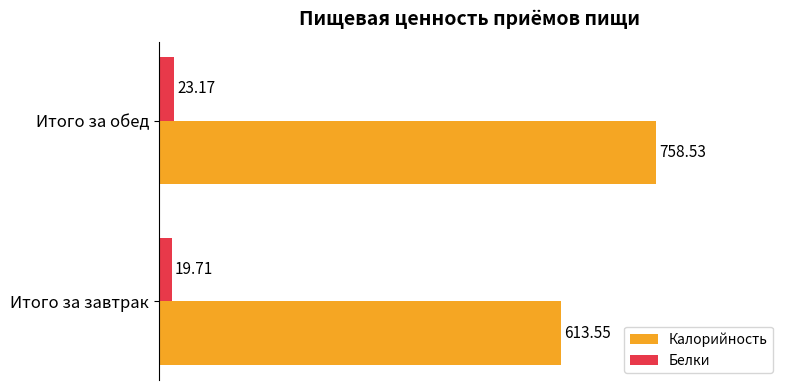

Count the number of data series in this chart.

2